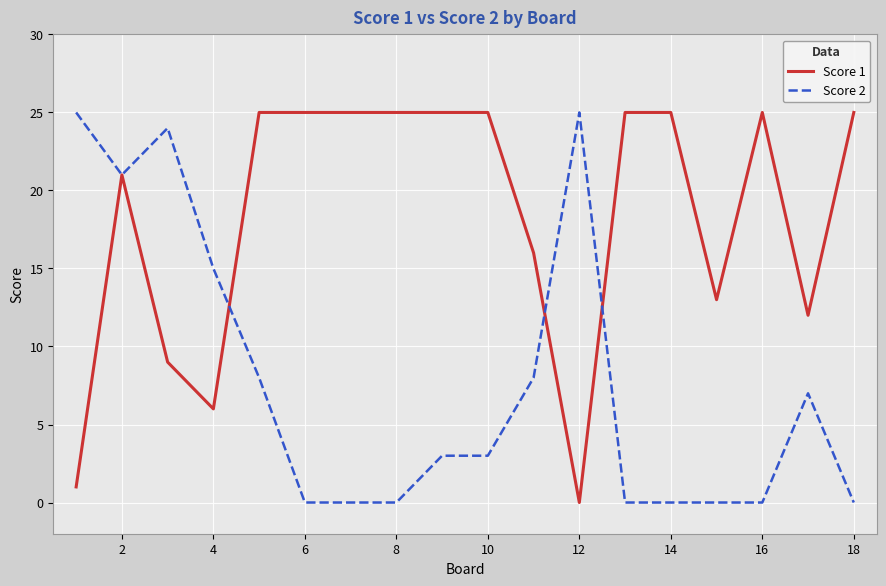

Which series has the largest total across all categories?

Score 1